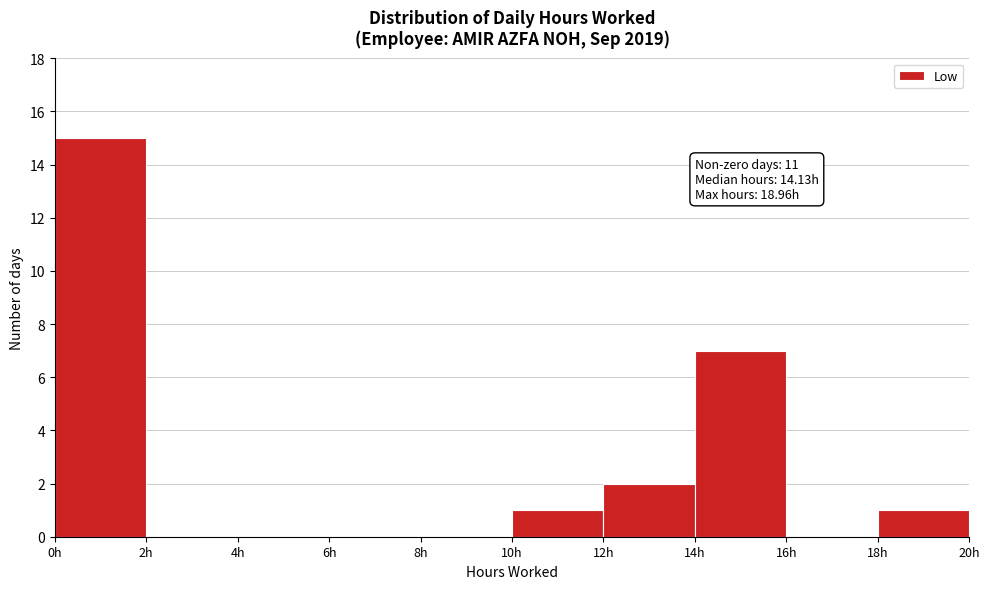

Over which range of the x-axis is the bar tallest?

0 to 2